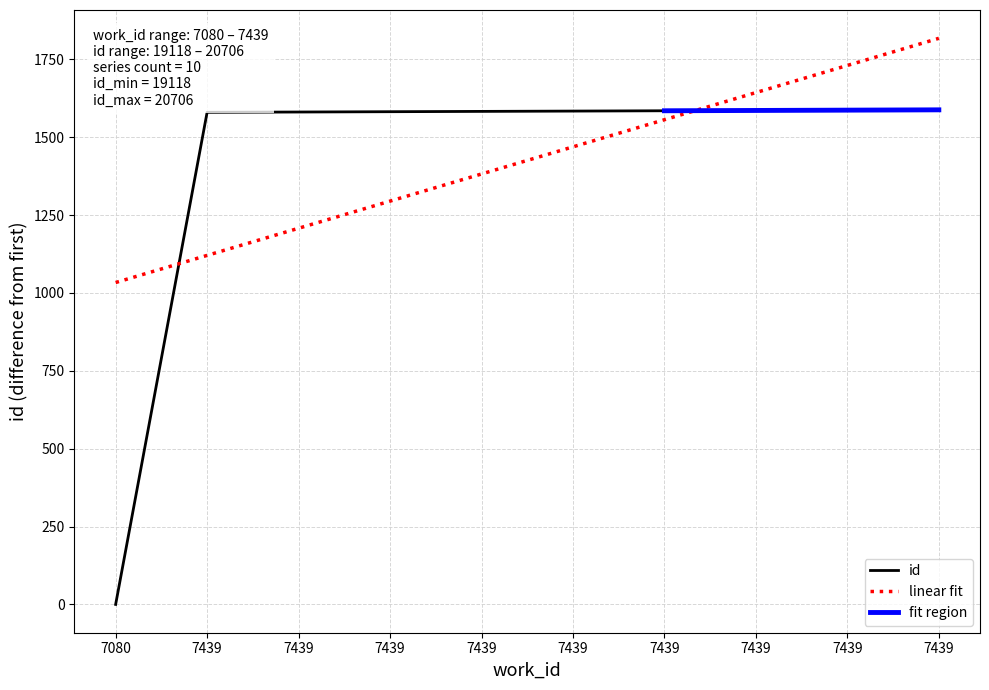

What is the value of the 9th point from the left?

1580